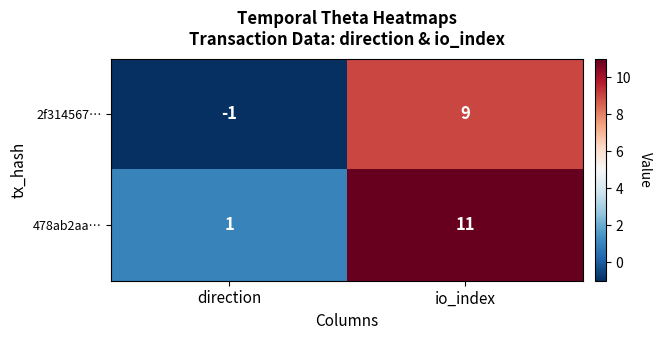

At which category is the sum across all series the highest?

io_index